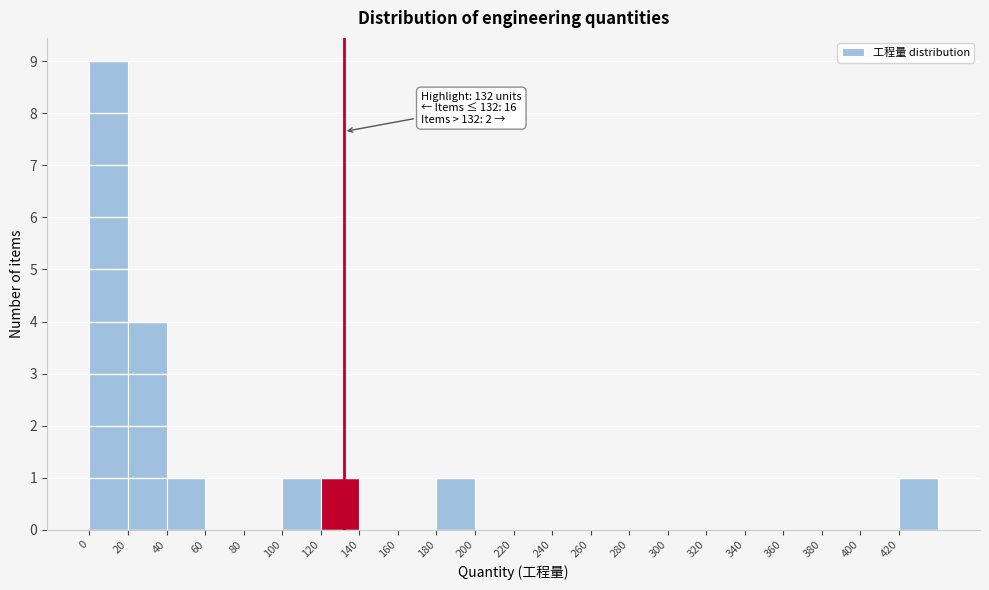

Over which range of the x-axis is the bar tallest?

0 to 20